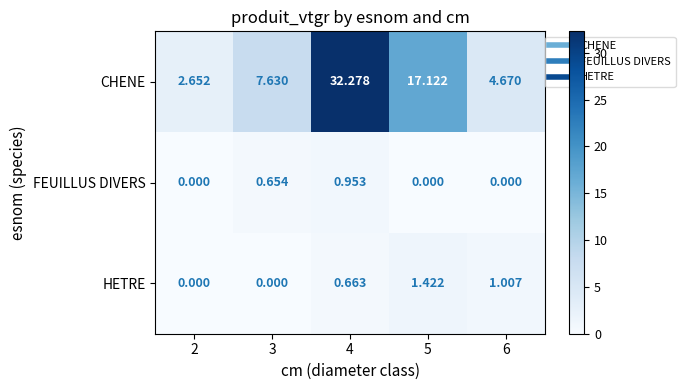

Is the value of HETRE at 5 greater than the value of CHENE at 2?

No